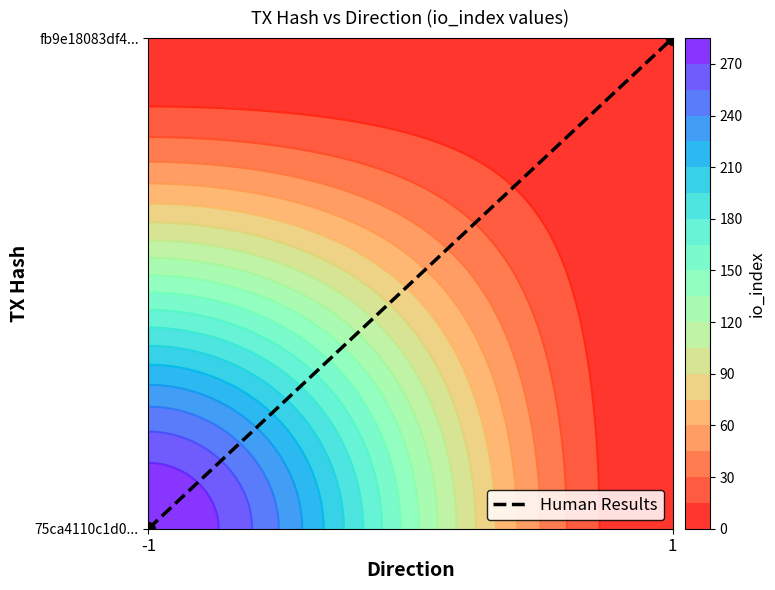

What is the change in value from -1 to 1?

+1